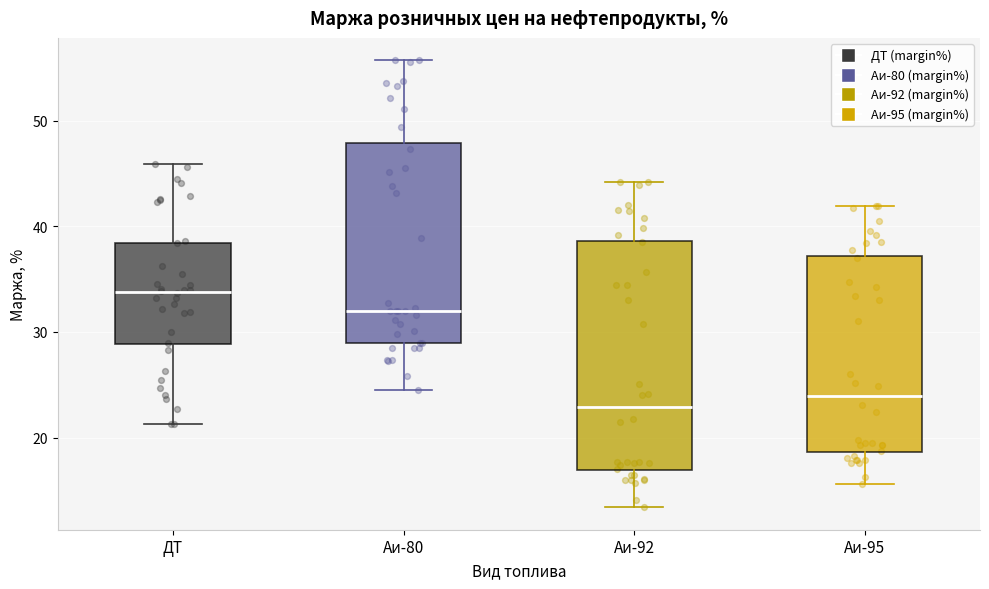

Comparing the boxes themselves (not the whiskers), which one is the tallest?

Аи-92